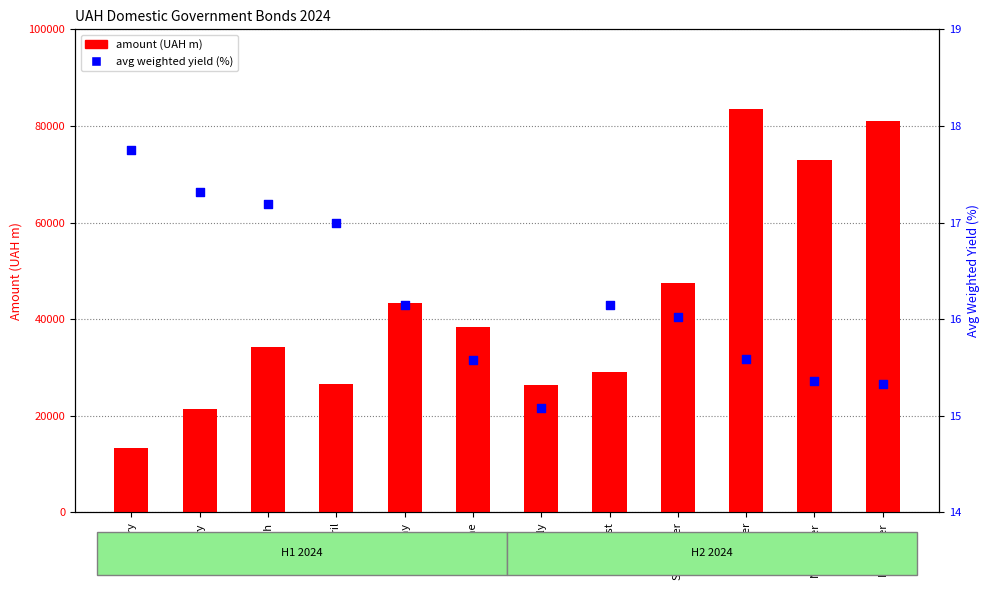

What is the total value across all series at May?

43437.8